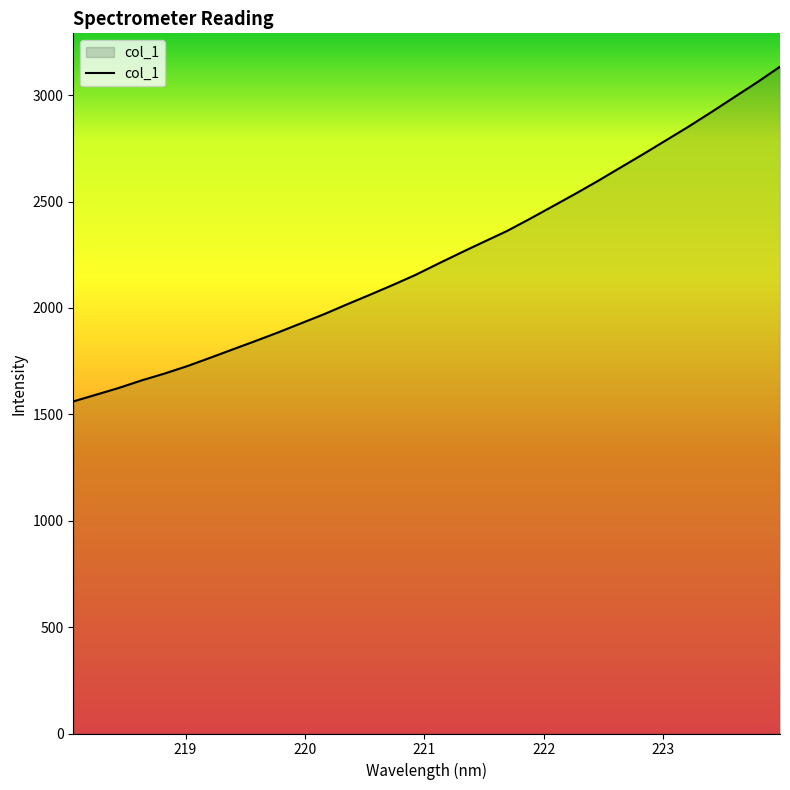

How many lines are shown in the chart?

1